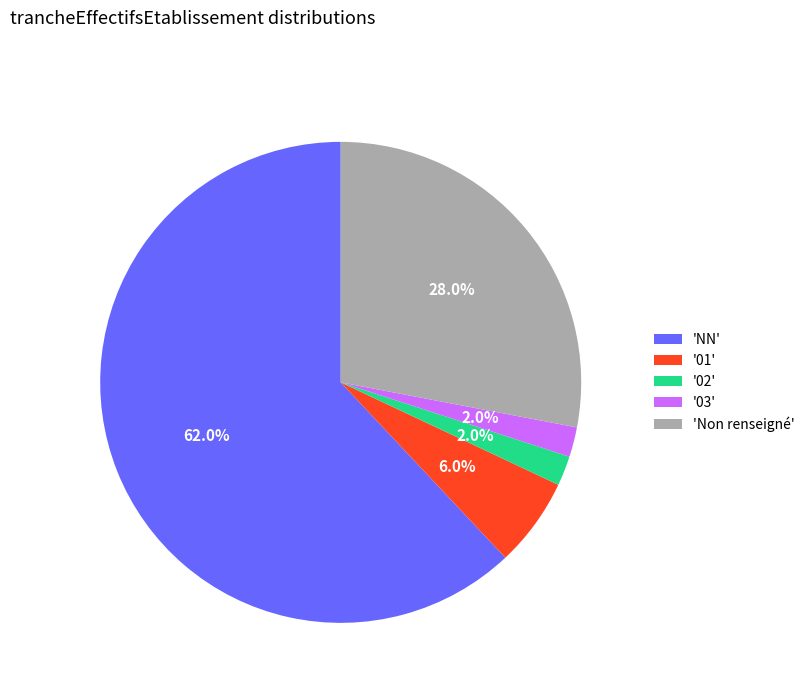

Count the number of slices in the pie.

5